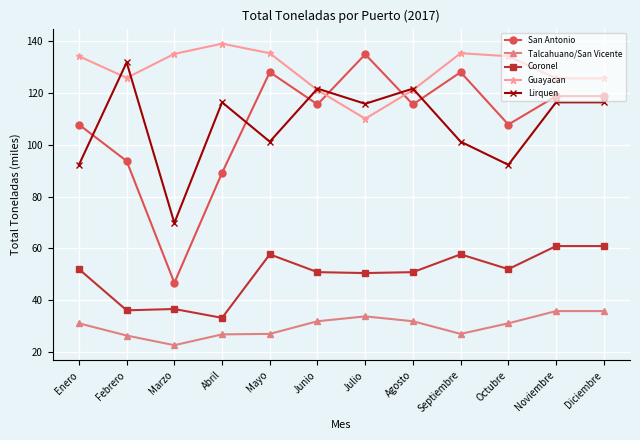

True or false: Guayacan and Talcahuano/San Vicente intersect in this chart.

False